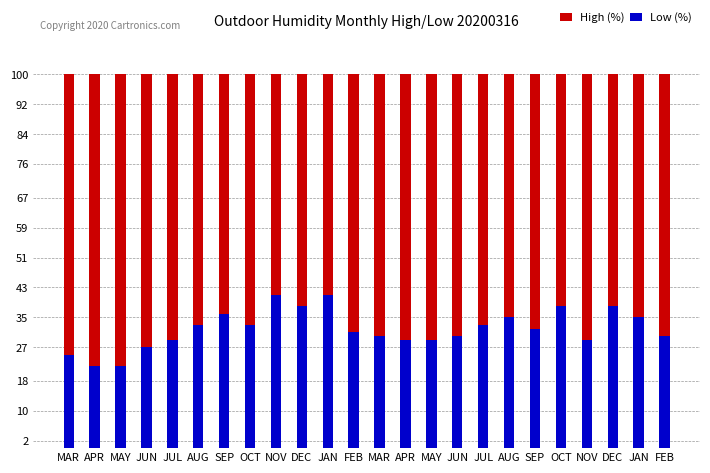

What is the value of the High (%) bar at the 16th from the left?

100